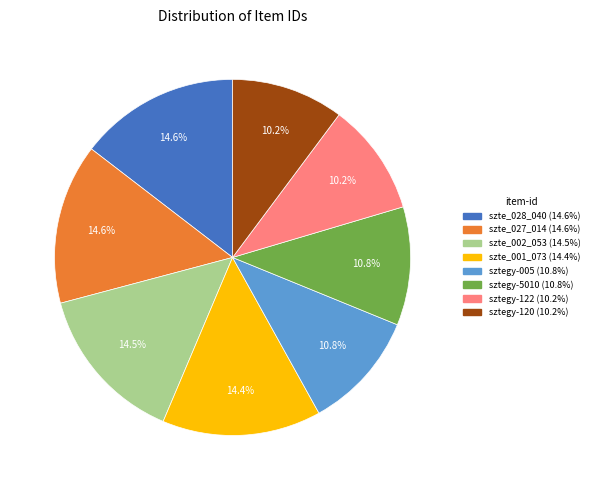

Is the sum of sztegy-122 and szte_002_053 greater than half?

No